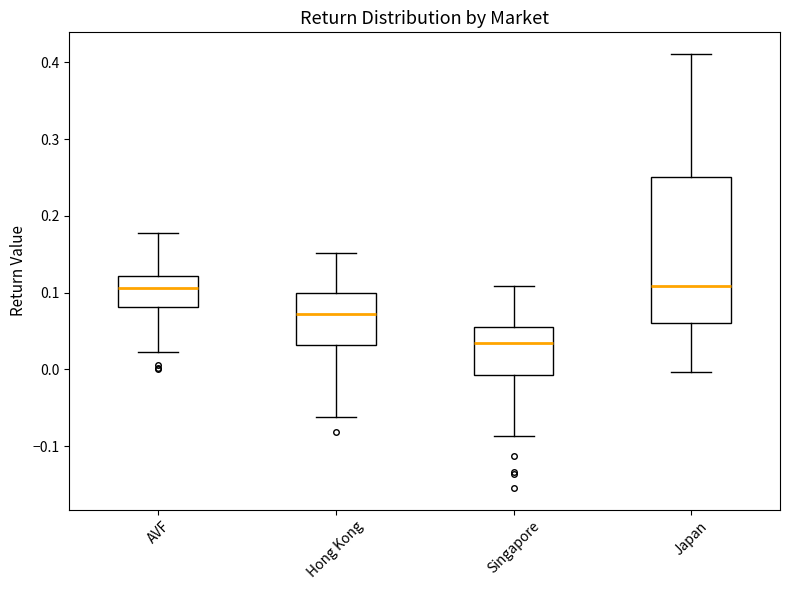

Comparing the boxes themselves (not the whiskers), which one is the tallest?

Japan